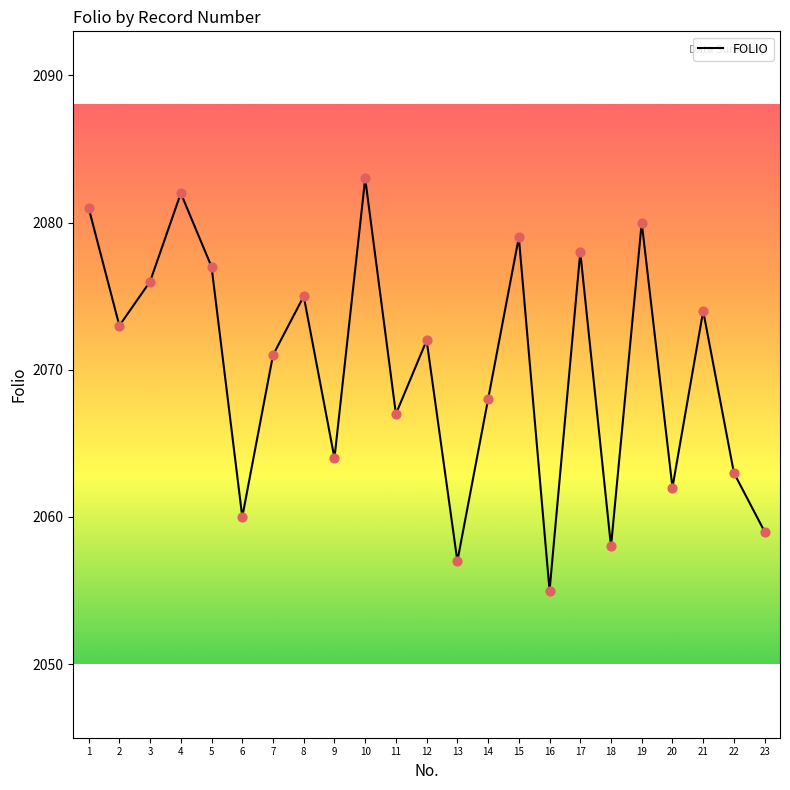

Approximately how many times larger is the value at 3 compared to 17?

1.0